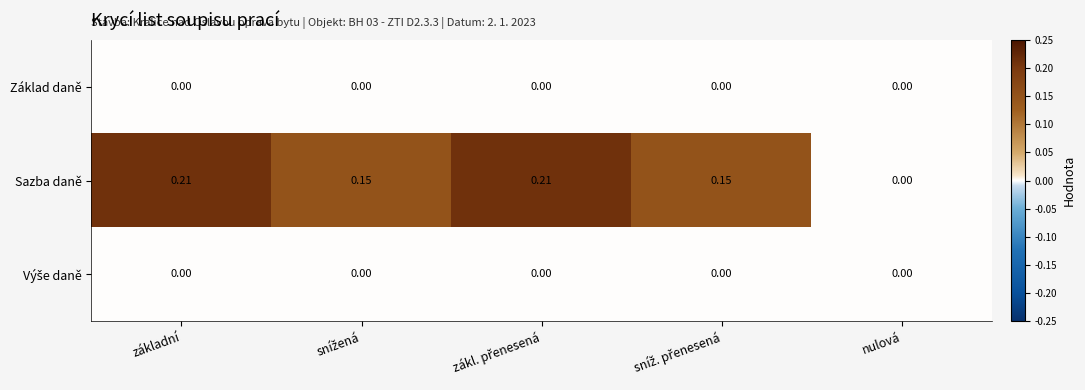

Which series has the widest spread of values?

Sazba daně